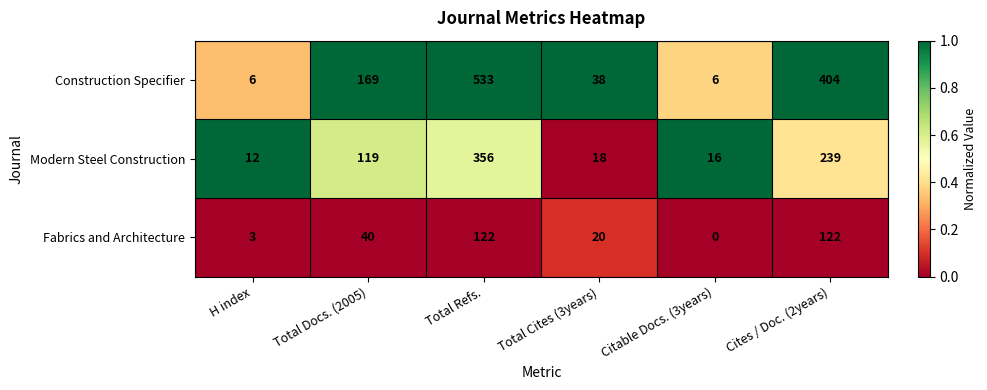

Which category has the lowest value across all series?

Citable Docs. (3years)